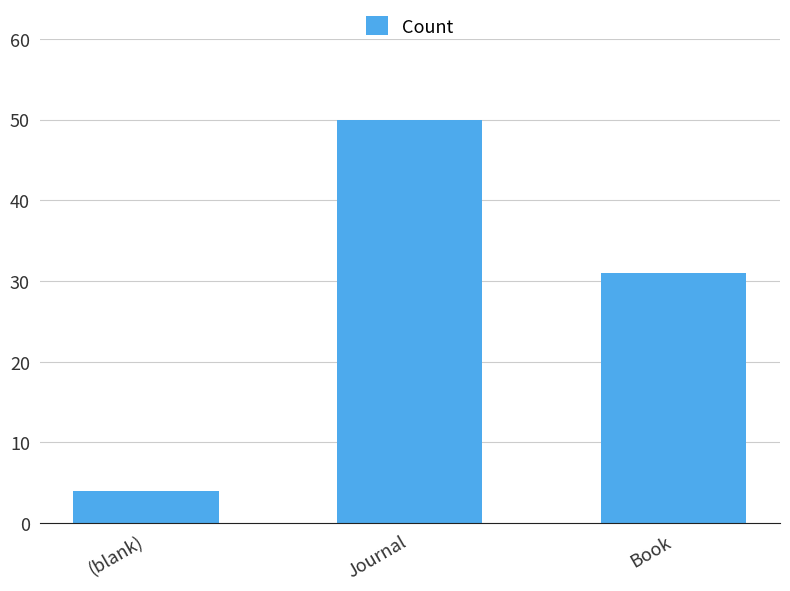

List the labels in order of value, smallest first.

(blank), Book, Journal